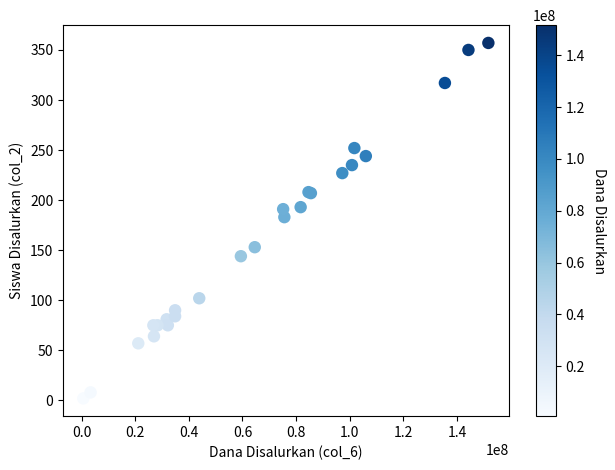

What Y value in the scatter plot is closest to 179?

183